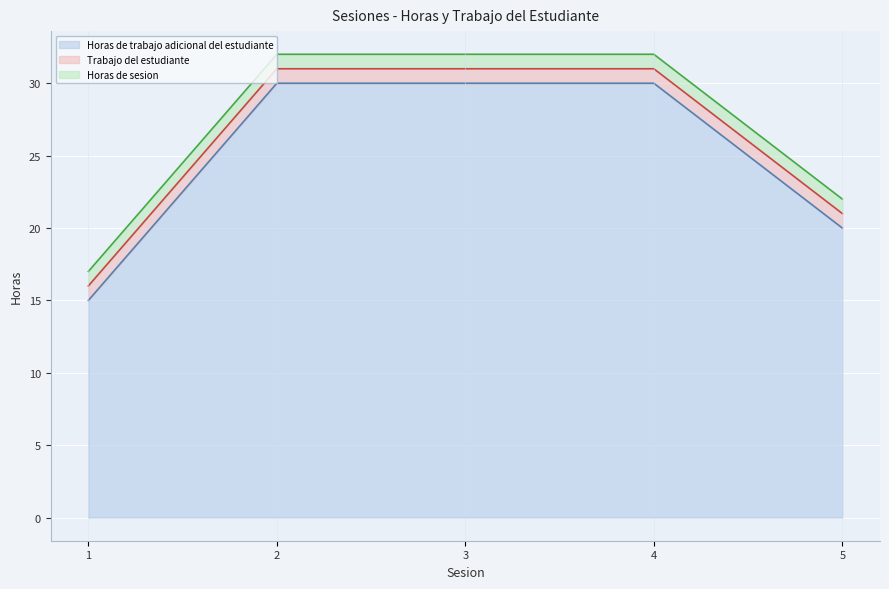

How many lines are shown in the chart?

3